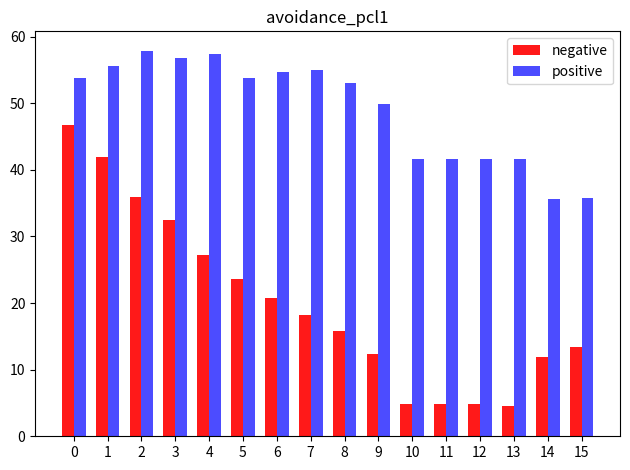

List the series in order of their overall mean, lowest first.

negative, positive